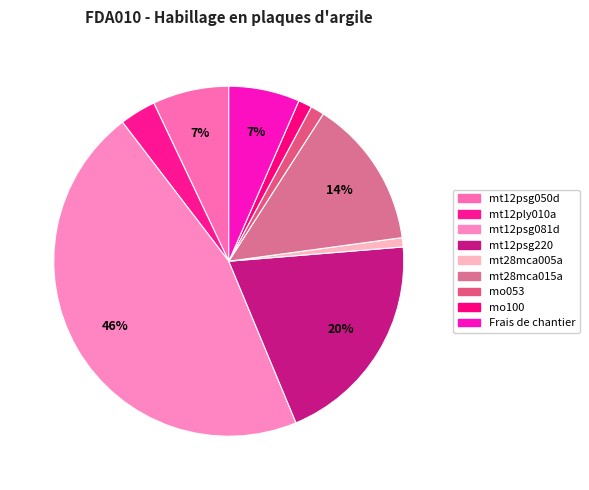

To the nearest percent, what is the difference between the largest and smallest slice percentages?

45%